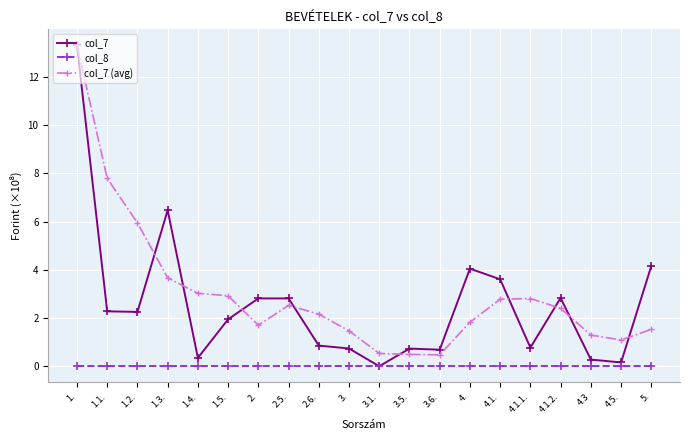

What is the label of the 4th point from the right?

4.1.2.